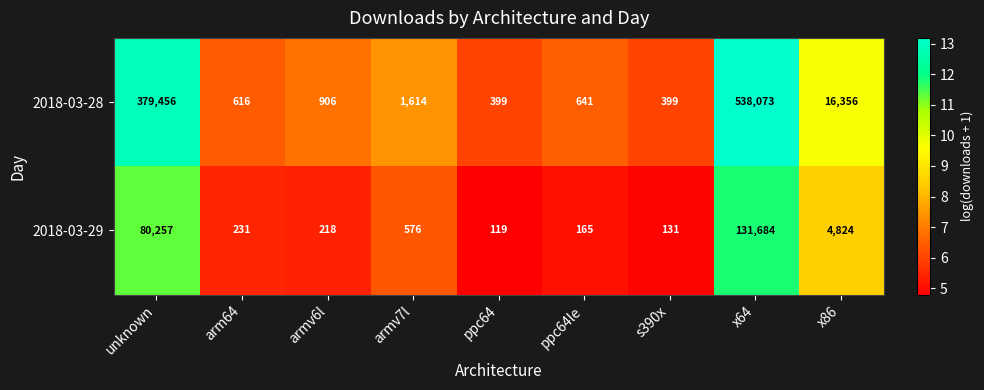

How many data points in 2018-03-29 are less than 231?

4